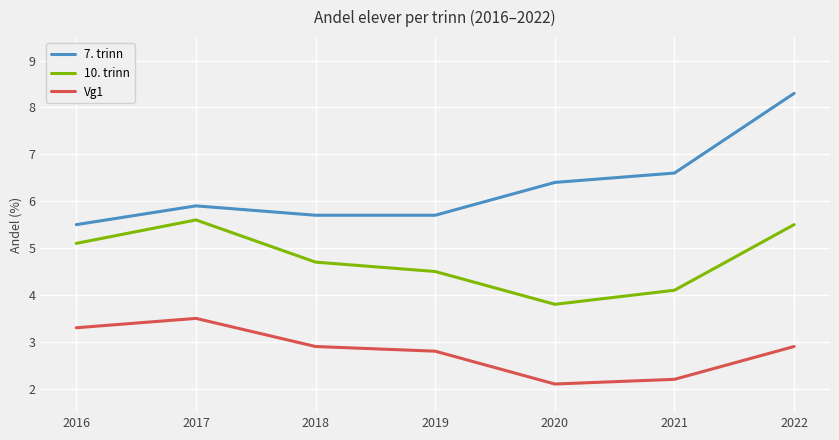

True or false: 7. trinn and 10. trinn intersect in this chart.

False